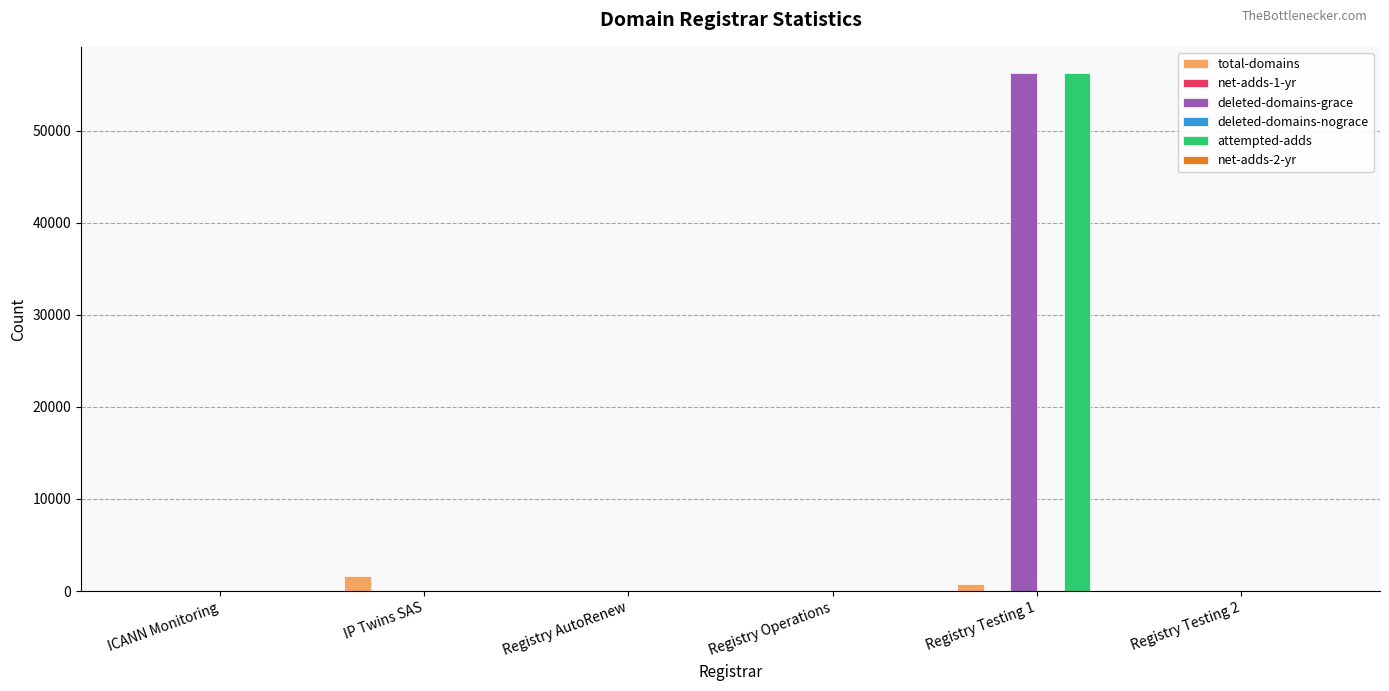

Which series changed the most between Registry Operations and Registry Testing 1?

attempted-adds